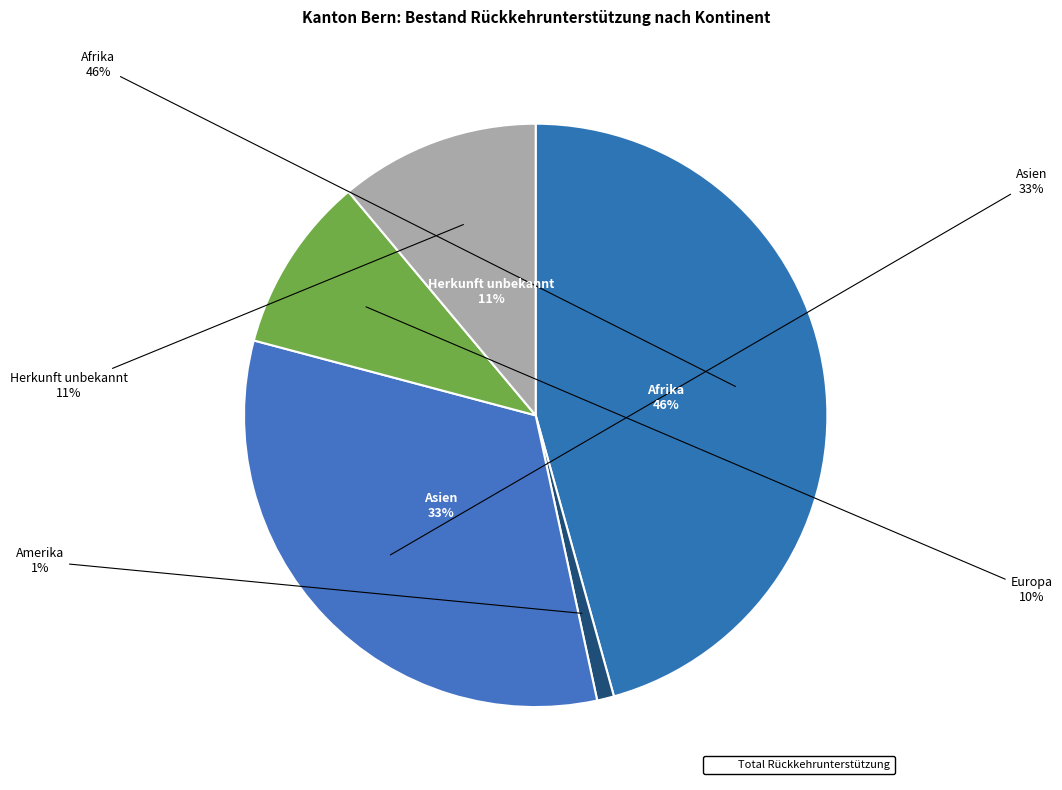

How many slices are in this pie chart?

5